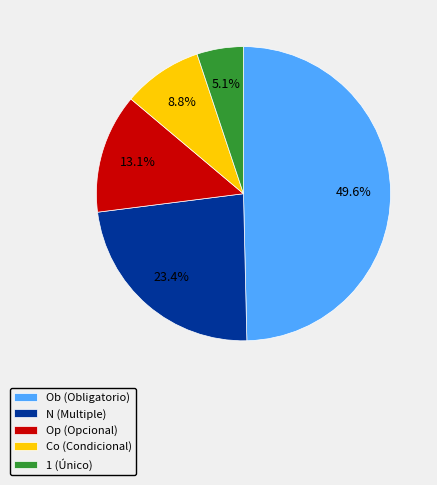

What is the smallest slice in the pie chart?

1 (Único)